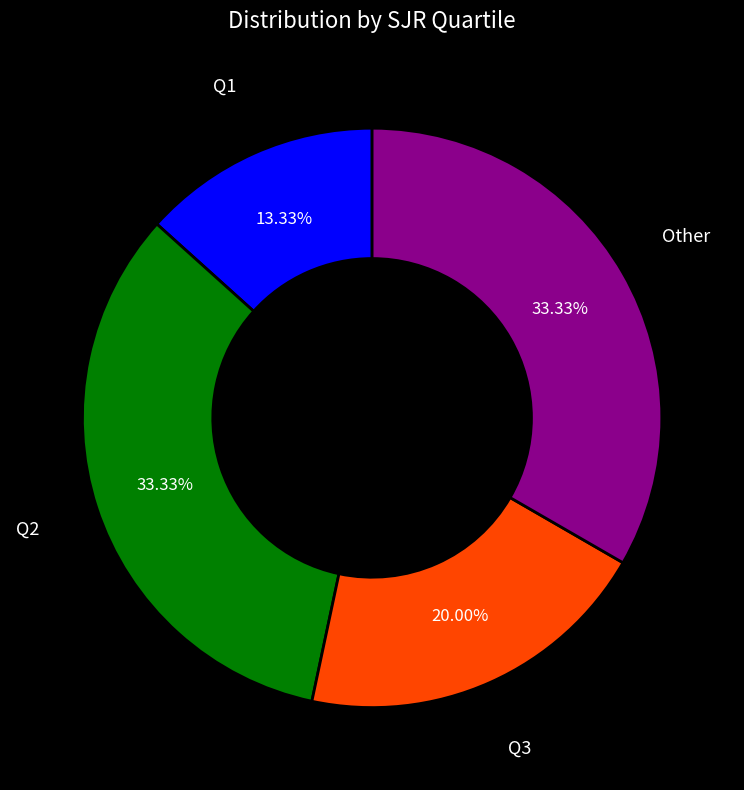

Do Q1 and Q3 together represent more than half of the pie?

No